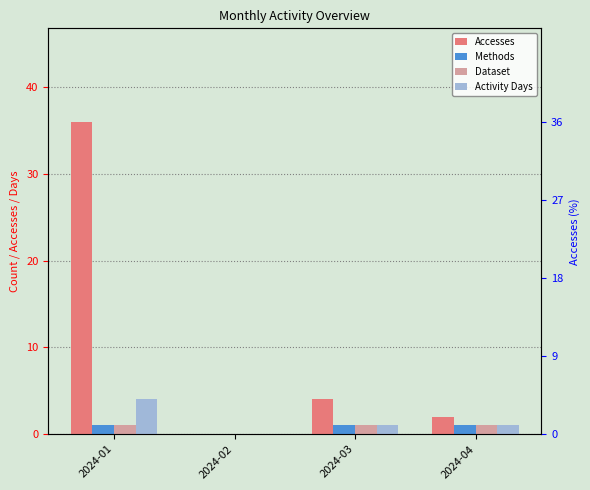

At which label does Activity Days first exceed 1?

2024-01